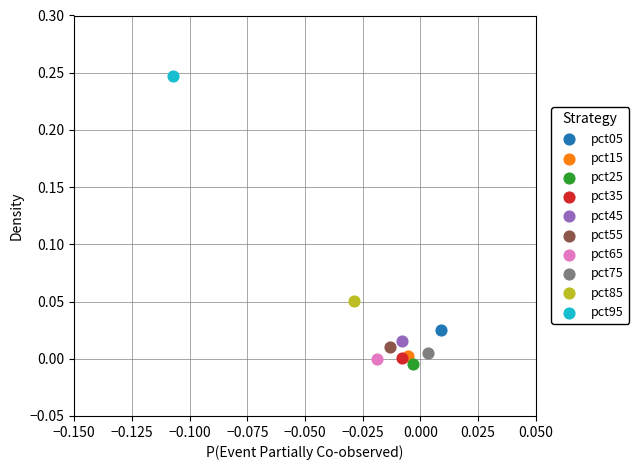

Which series reaches the maximum Y coordinate?

pct95